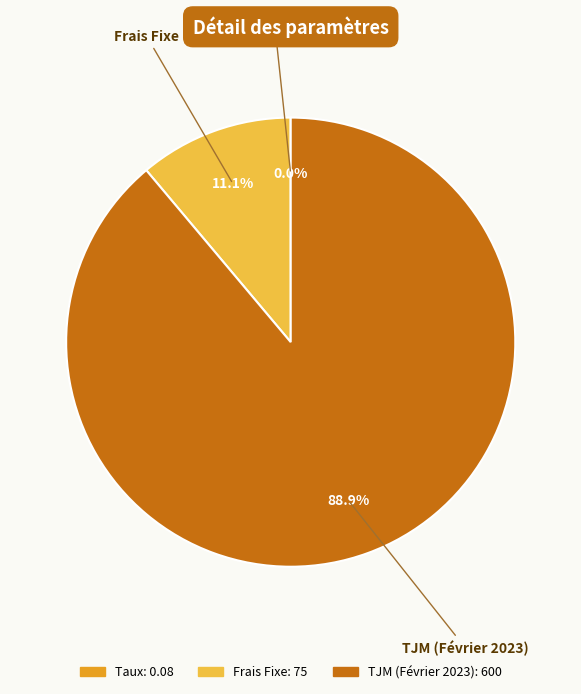

Does Frais Fixe account for over 50% of the chart?

No